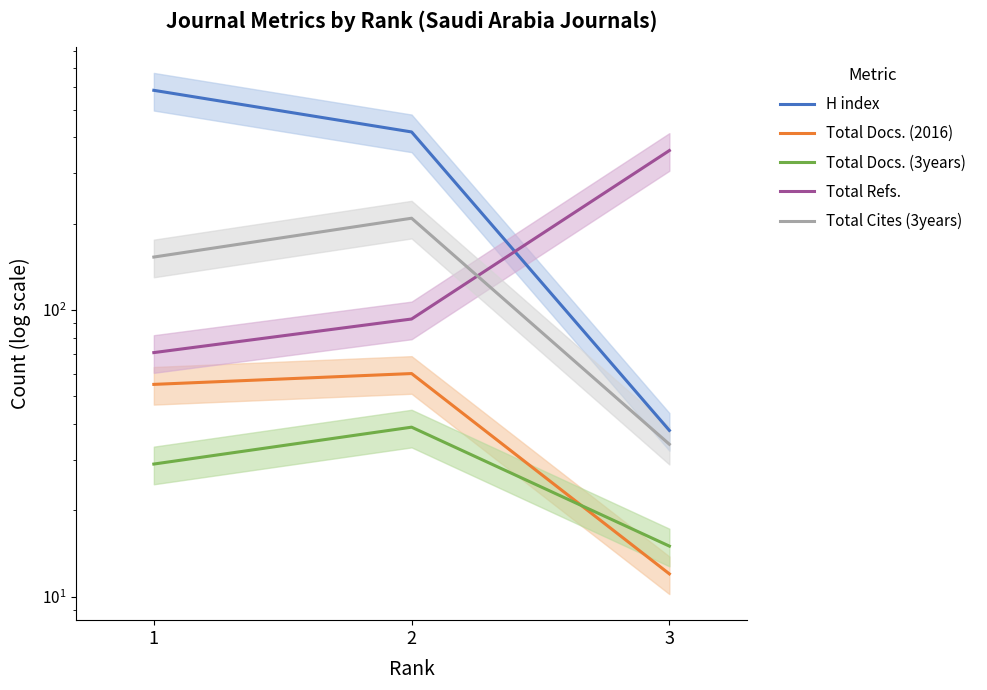

Which series has the widest spread of values?

H index